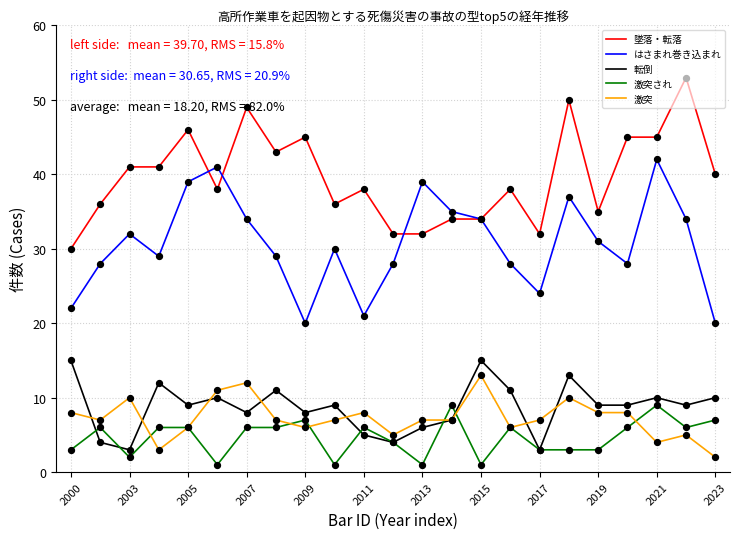

What is the highest value of the 激突 series?

13